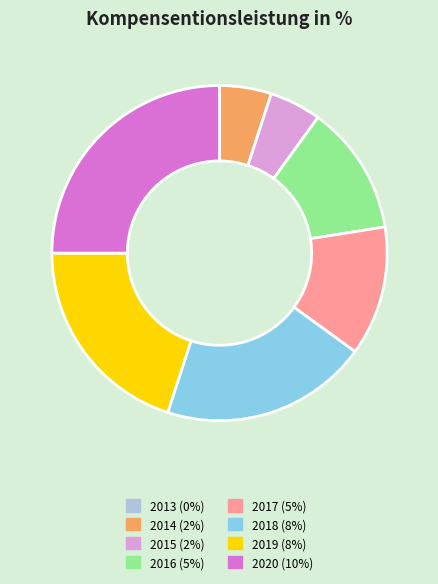

Approximately how many times larger is the value at 2016 compared to 2018?

0.6